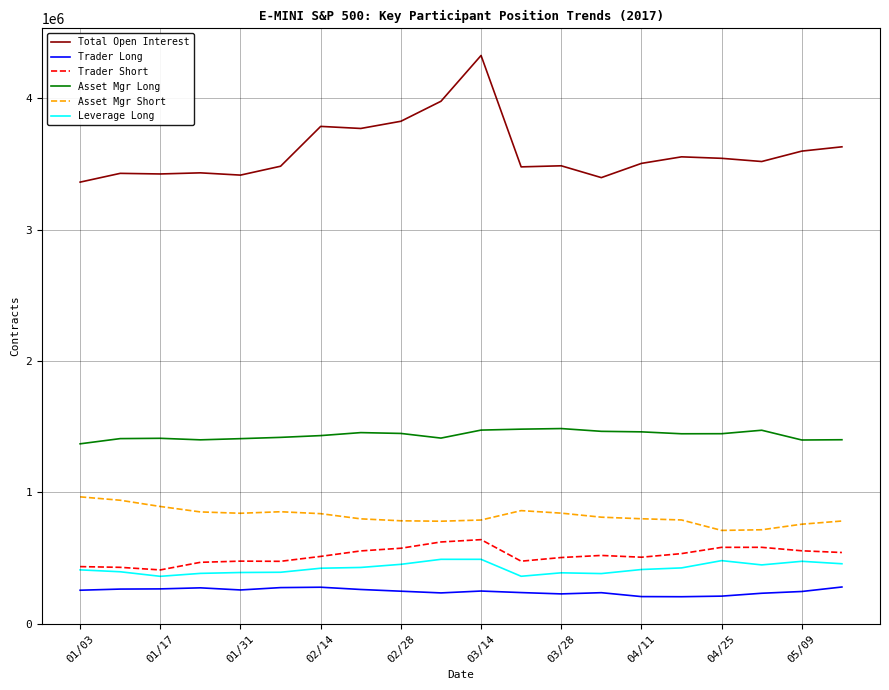

What is the difference between the second highest and minimum values in the Asset Mgr Short series?

229654